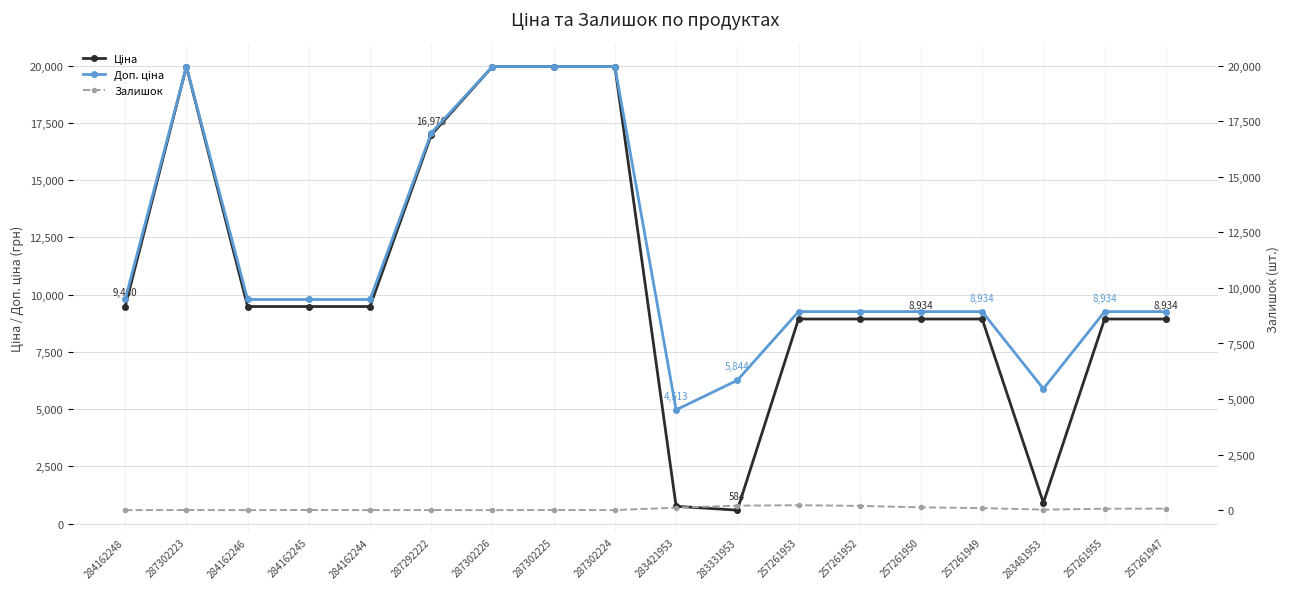

In Ціна, how many points are higher than both neighbors (excluding endpoints)?

1